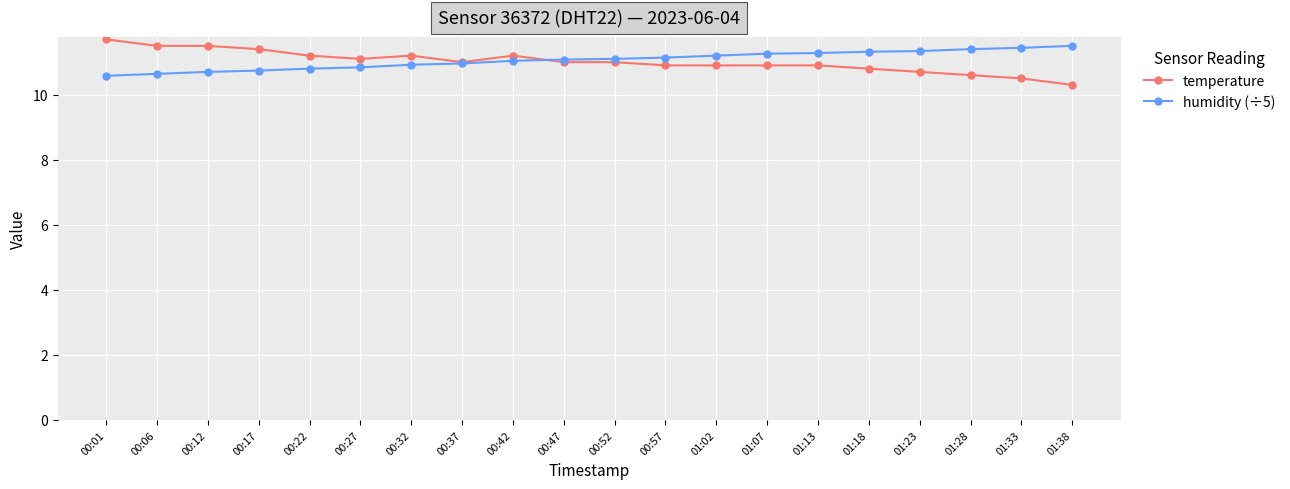

Which series has the largest range (max minus min)?

temperature